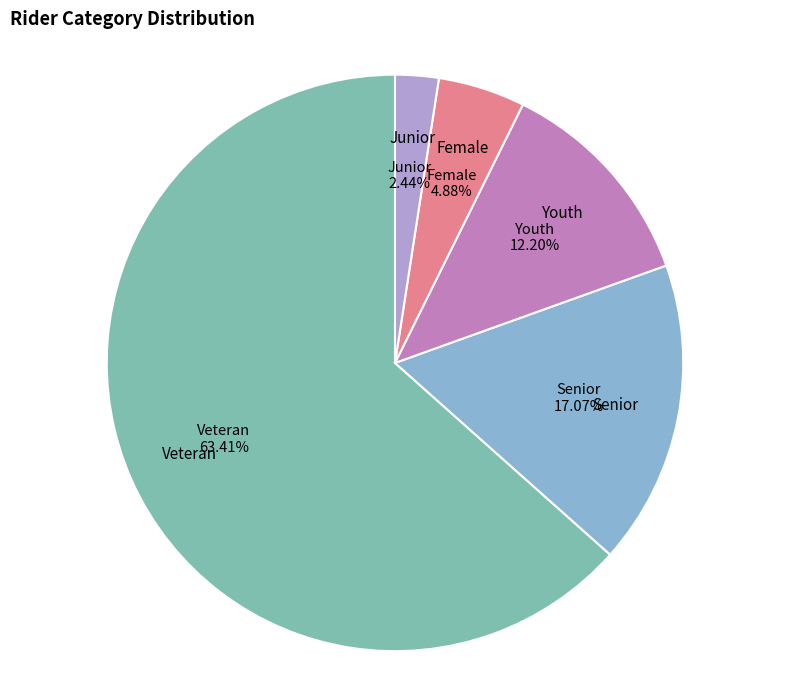

How many segments does this pie chart have?

5